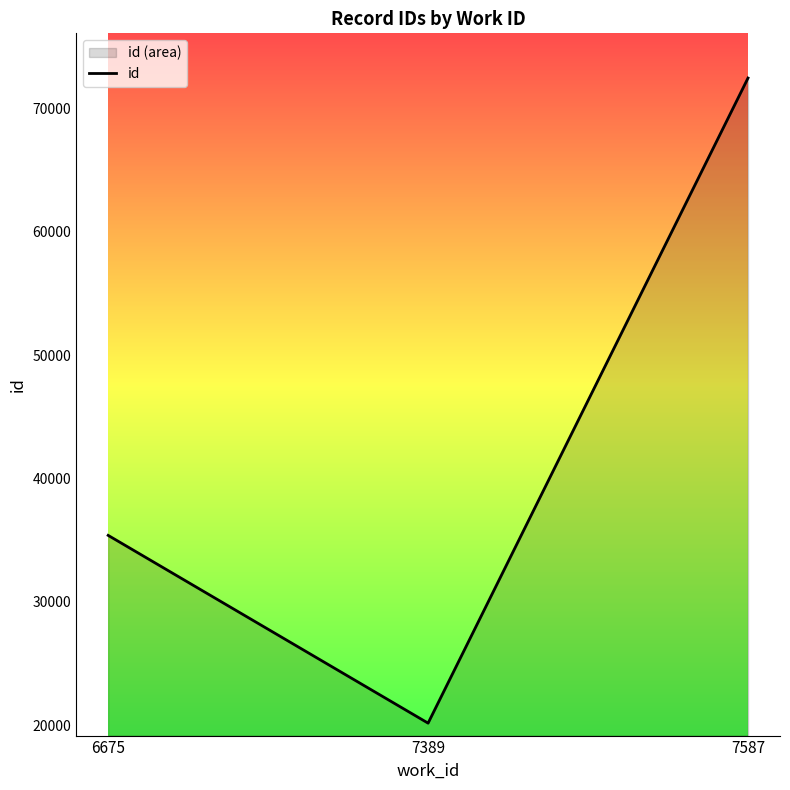

How many lines are shown in the chart?

1